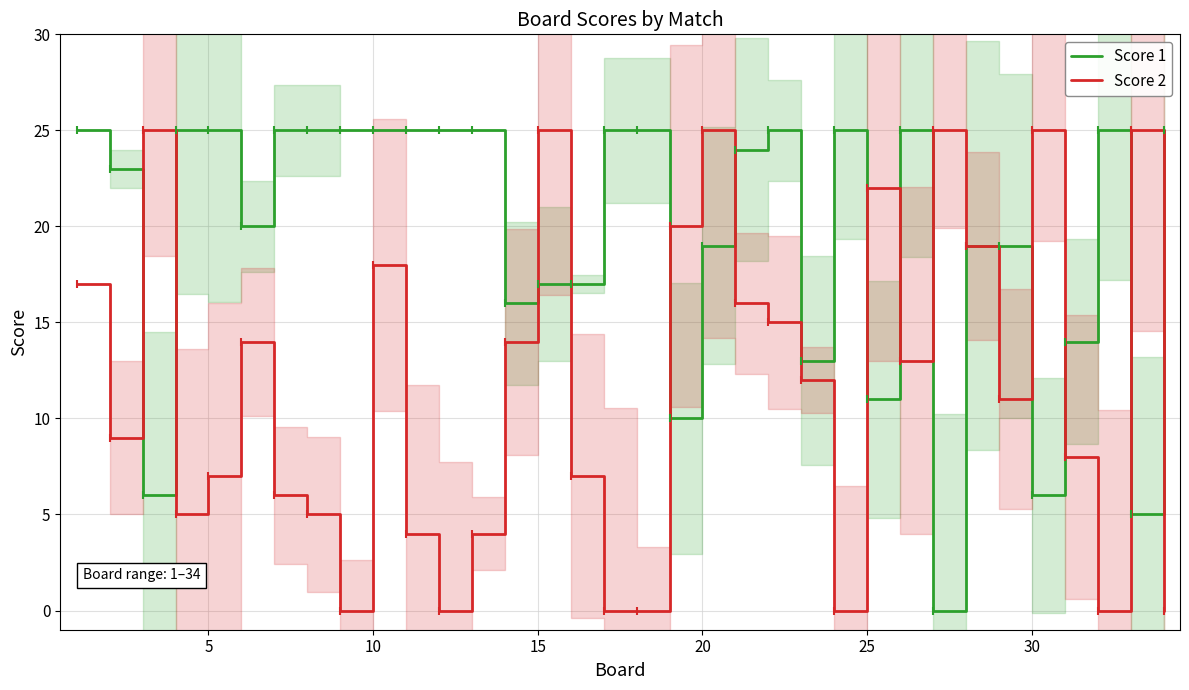

Reading left to right, extract all data points from this chart.

Score 1: 25	23	6	25	25	20	25	25	25	25	25	25	25	16	17	17	25	25	10	19	24	25	13	25	11	25	0	19	19	6	14	25	5	25
Score 2: 17	9	25	5	7	14	6	5	0	18	4	0	4	14	25	7	0	0	20	25	16	15	12	0	22	13	25	19	11	25	8	0	25	0